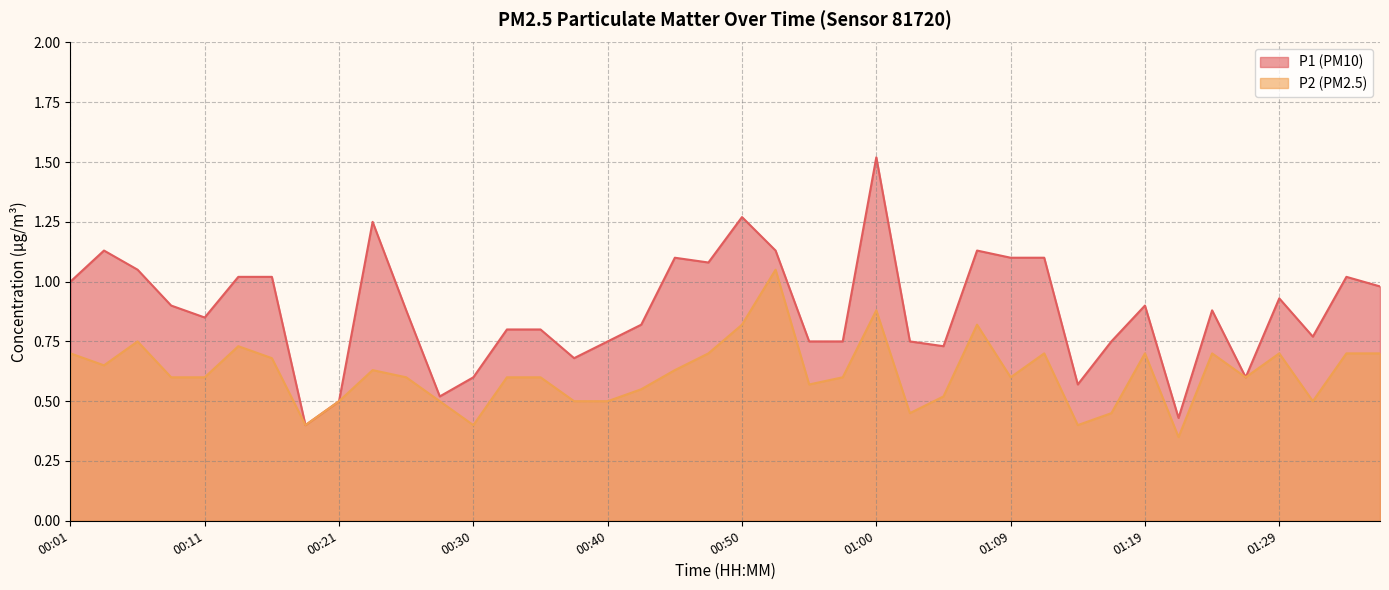

True or false: P1 and P2 cross at least once.

False